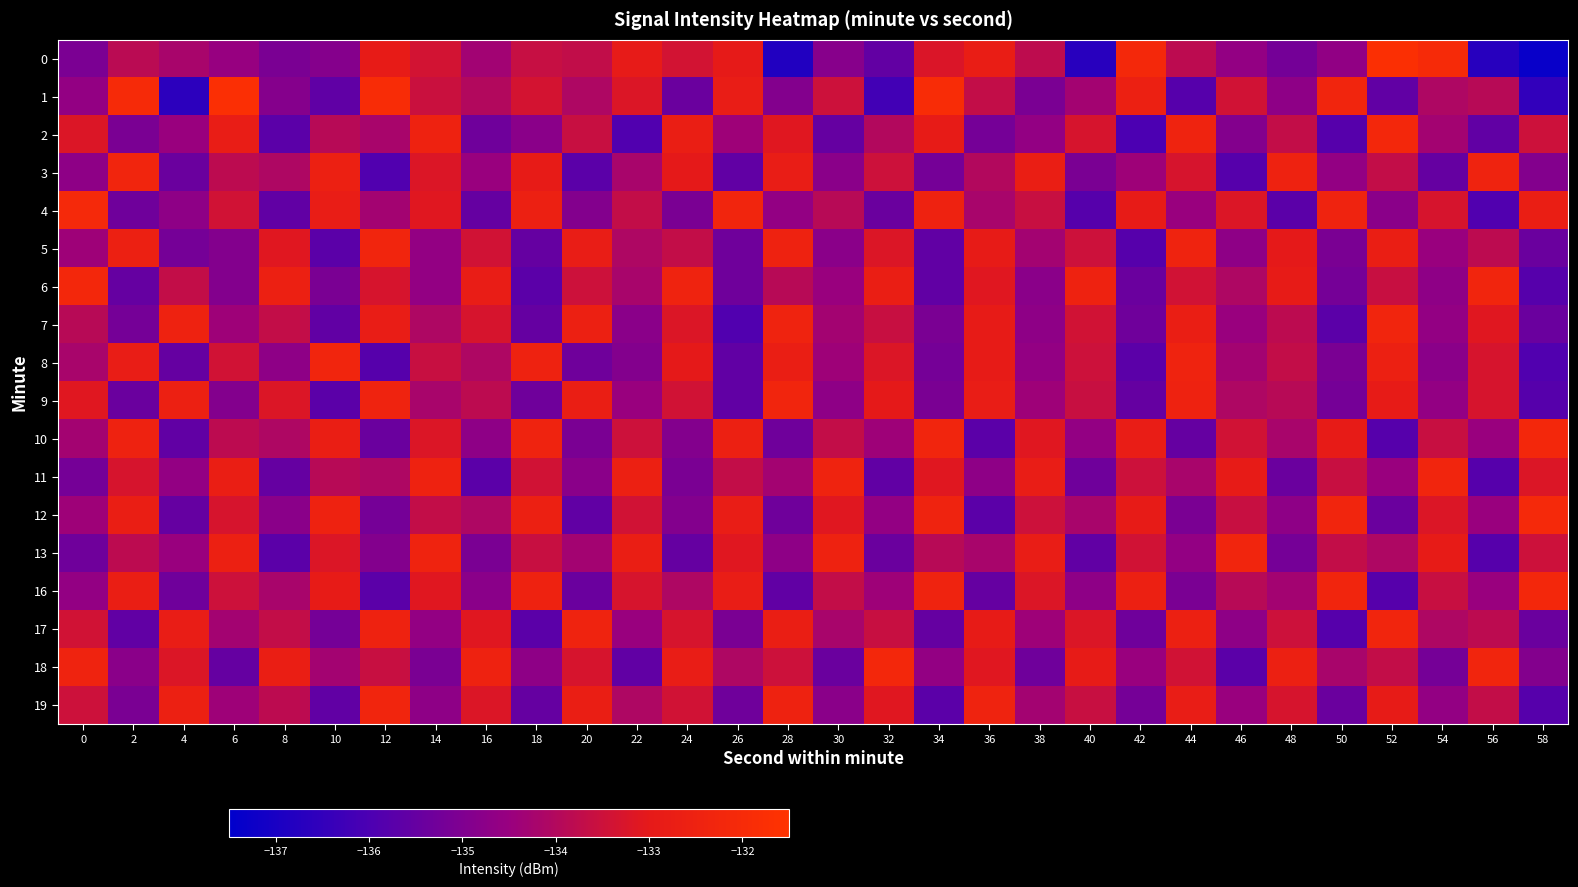

Rank the series by their maximum value, from lowest to highest.

3, 5, 7, 8, 9, 11, 13, 17, 19, 2, 6, 10, 16, 18, 4, 12, 1, 0